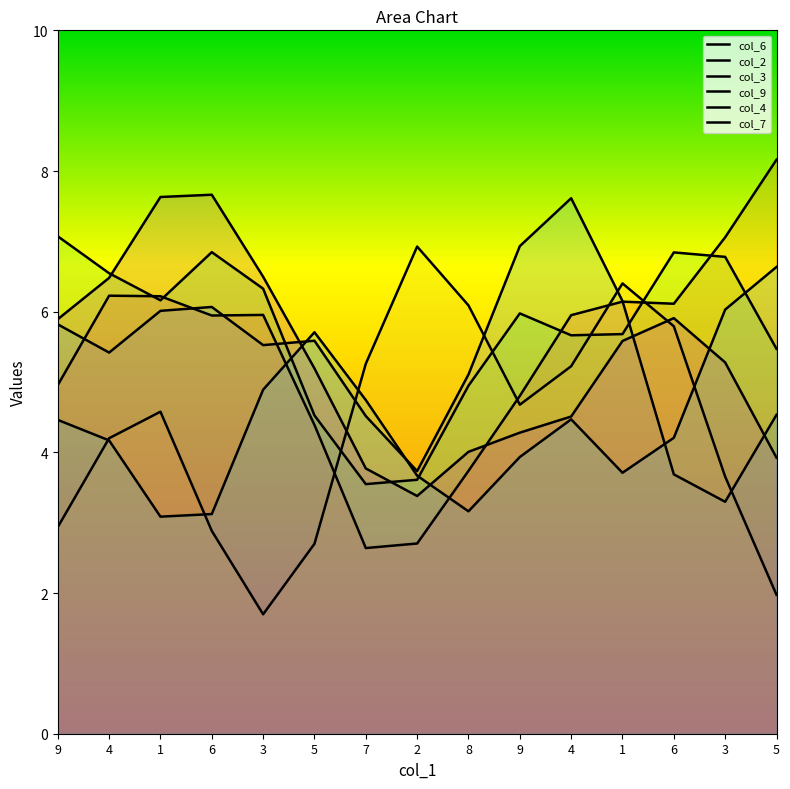

At which category does the chart reach its minimum across all series?

3